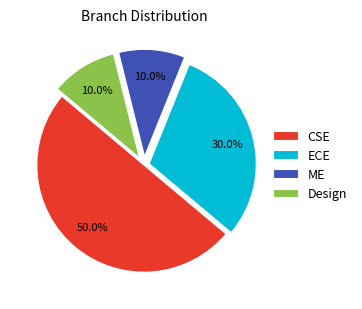

To the nearest percent, what is the difference between the ECE and Design slice percentages?

20%